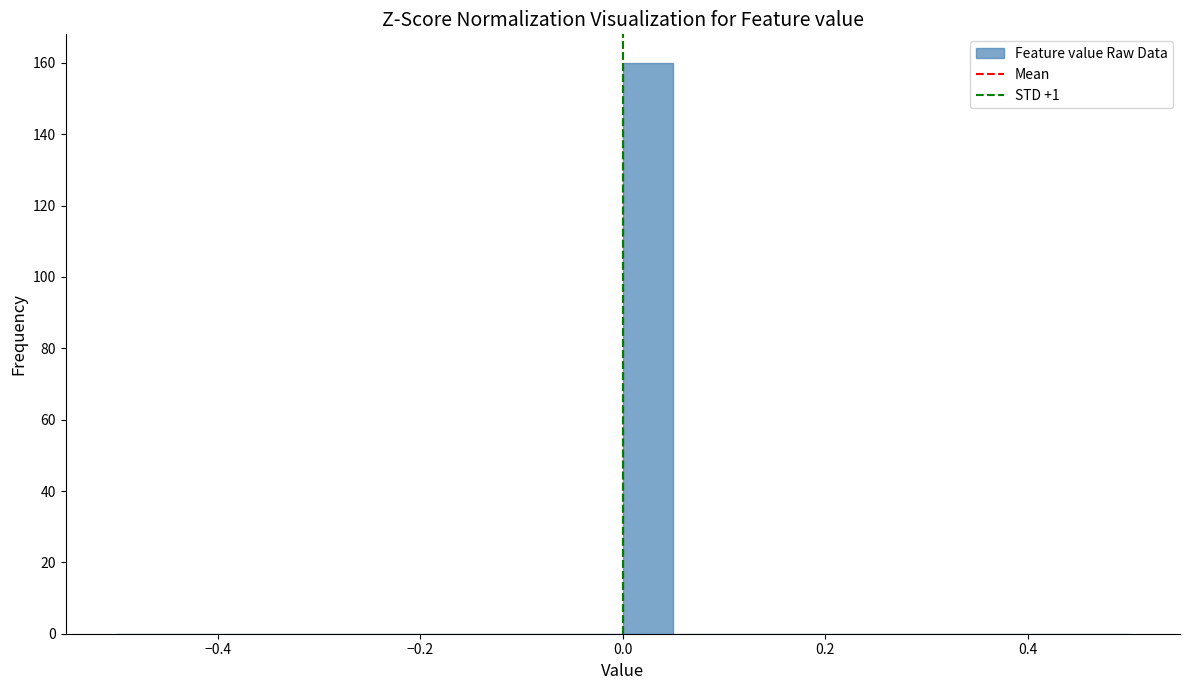

Read against the x-axis, roughly where is the centre of the tallest bar?

0.02